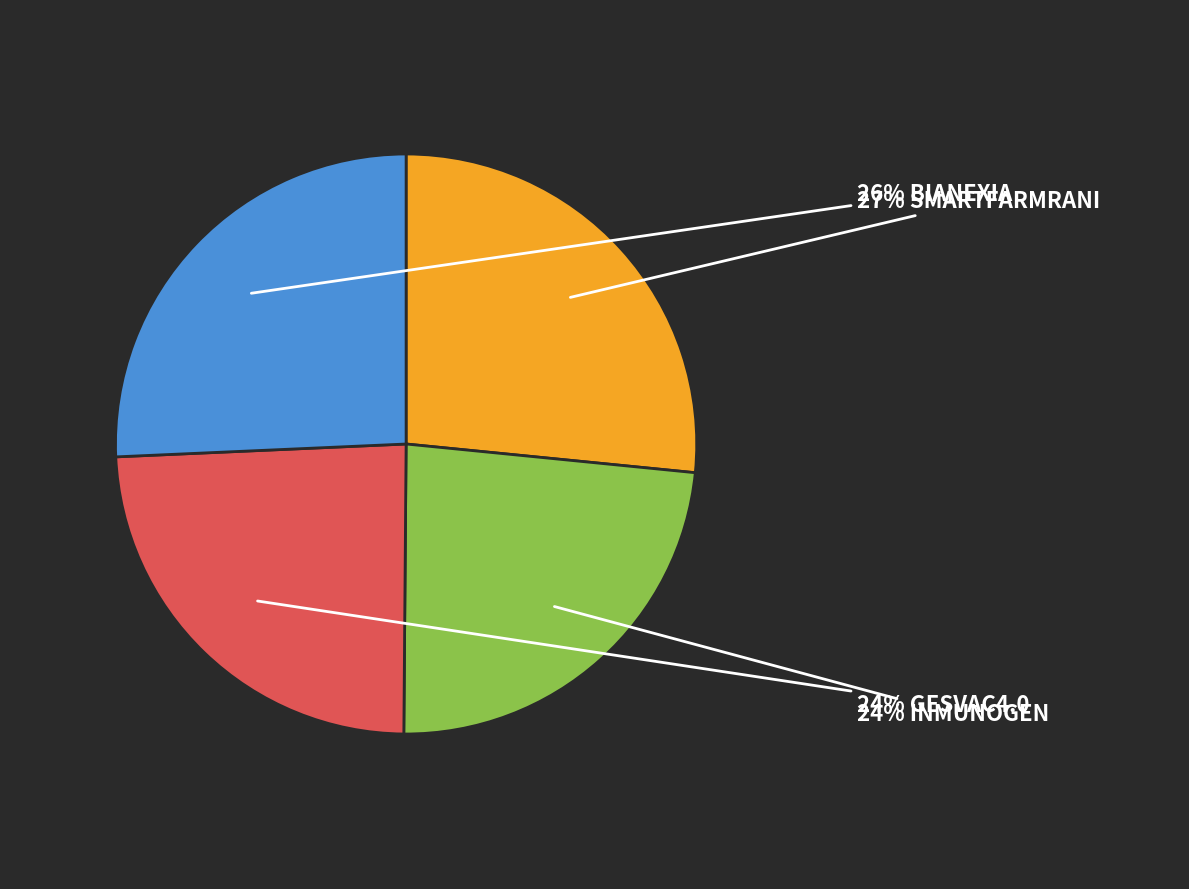

How many slices are in this pie chart?

4